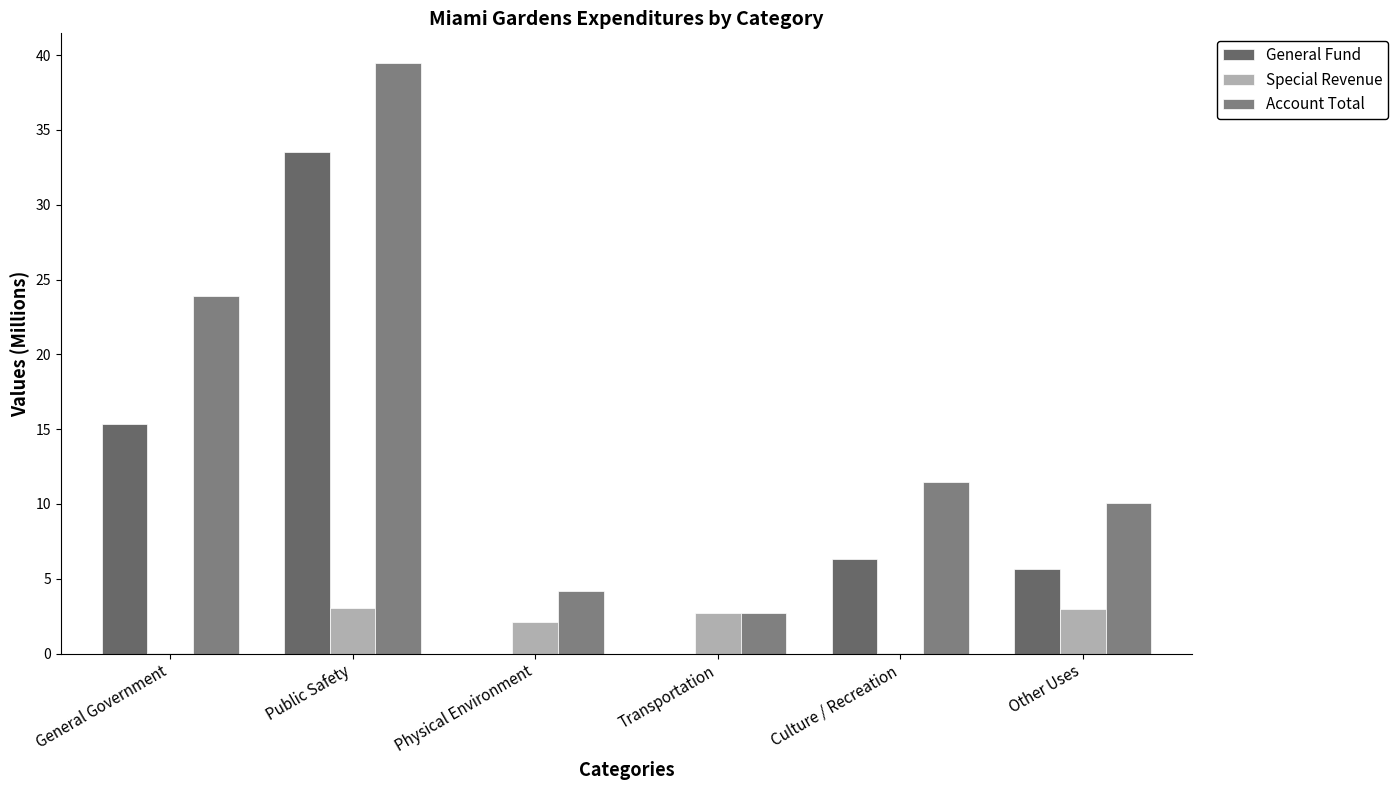

Count the number of data series in this chart.

3